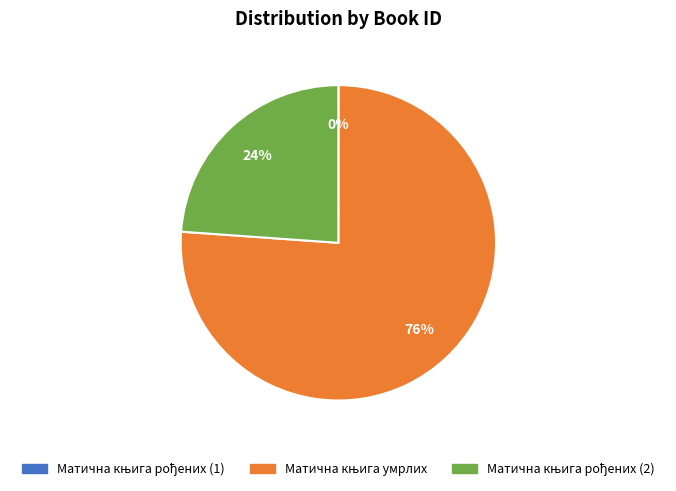

Is there any slice that represents more than half of the pie?

Yes